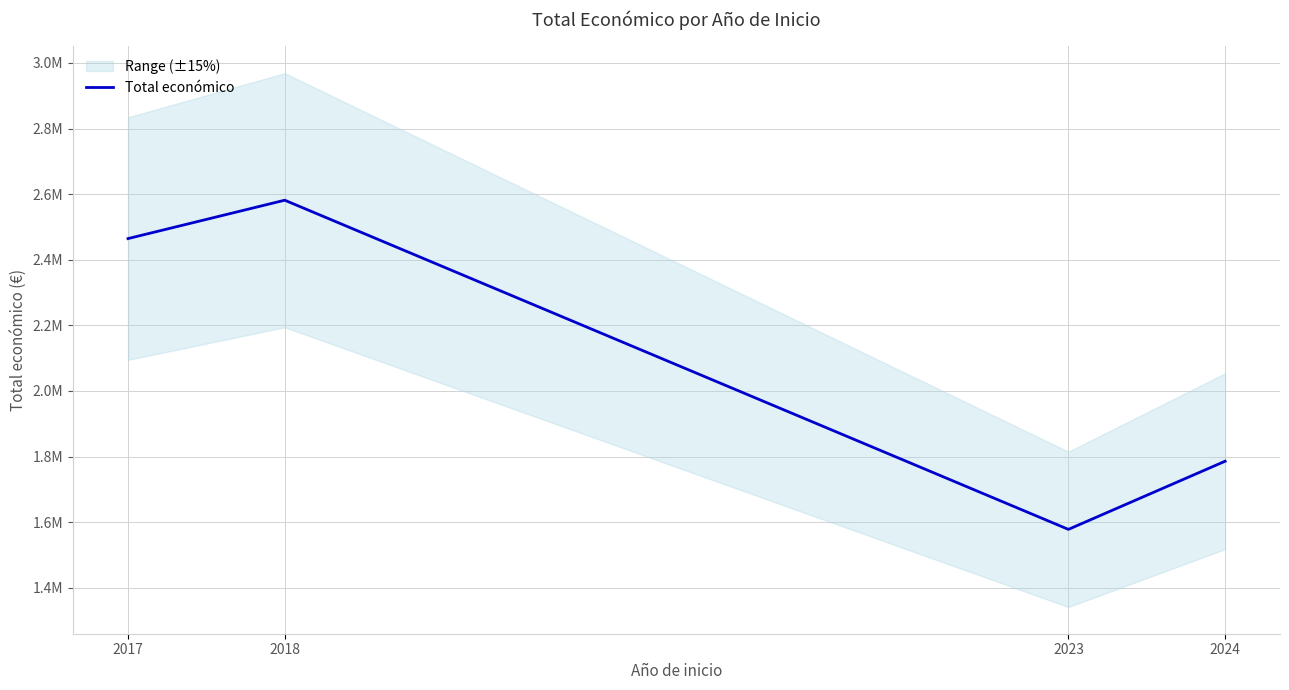

List the labels in order of value, largest first.

2018, 2017, 2024, 2023